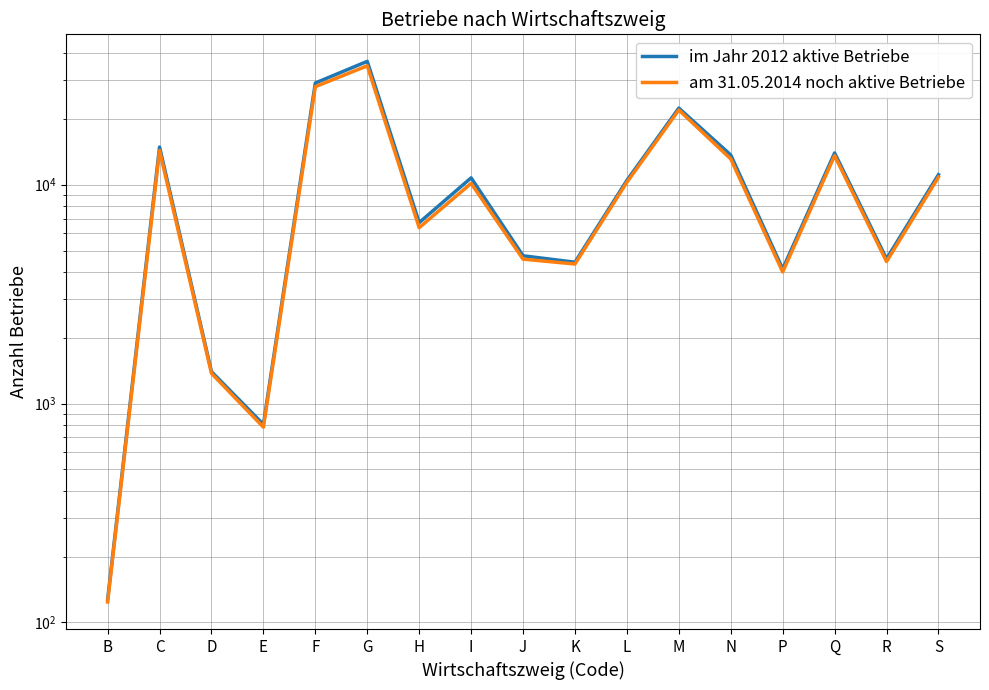

True or false: am 31.05.2014 noch aktive Betriebe has more than 1 interior local peaks.

True